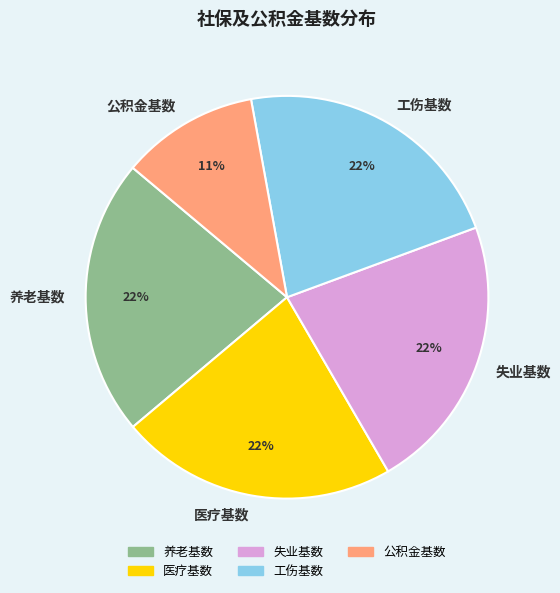

Count the number of slices in the pie.

5